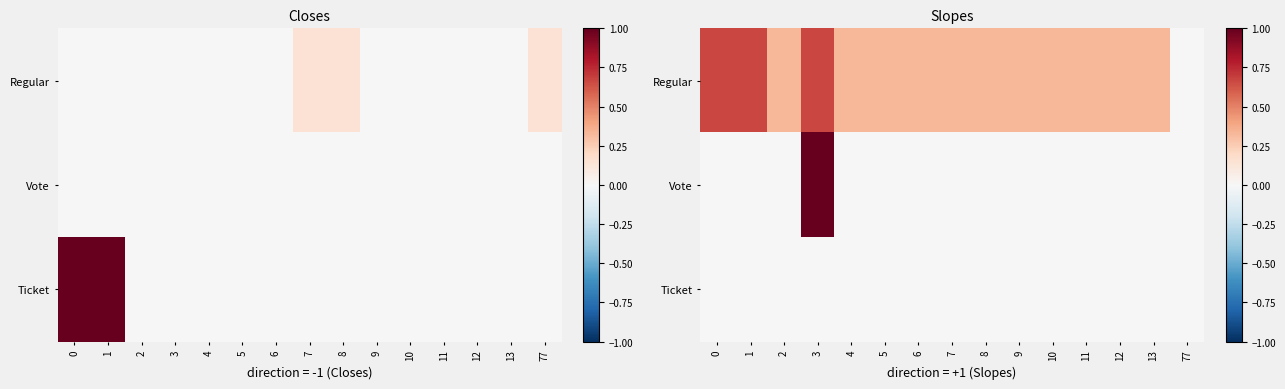

What is the total value across all series at 2?

0.3